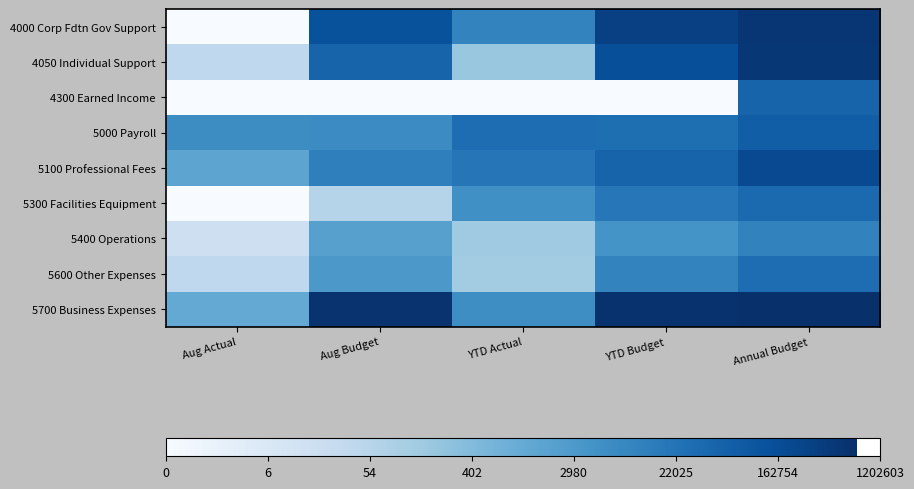

What is the difference between the highest and lowest values at YTD Budget?

13.4